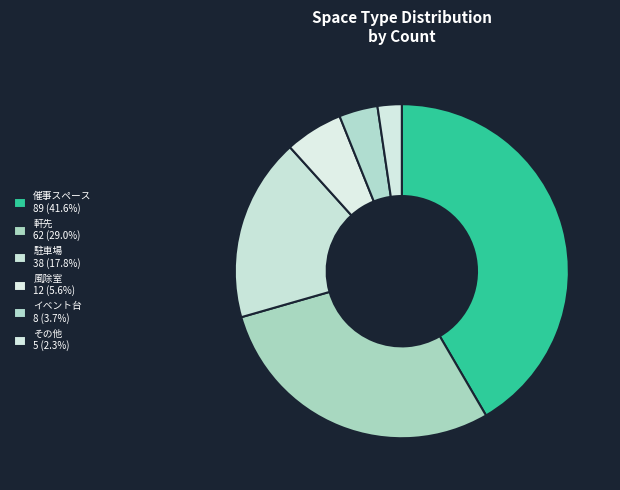

Which category has the biggest portion of the pie?

催事スペース